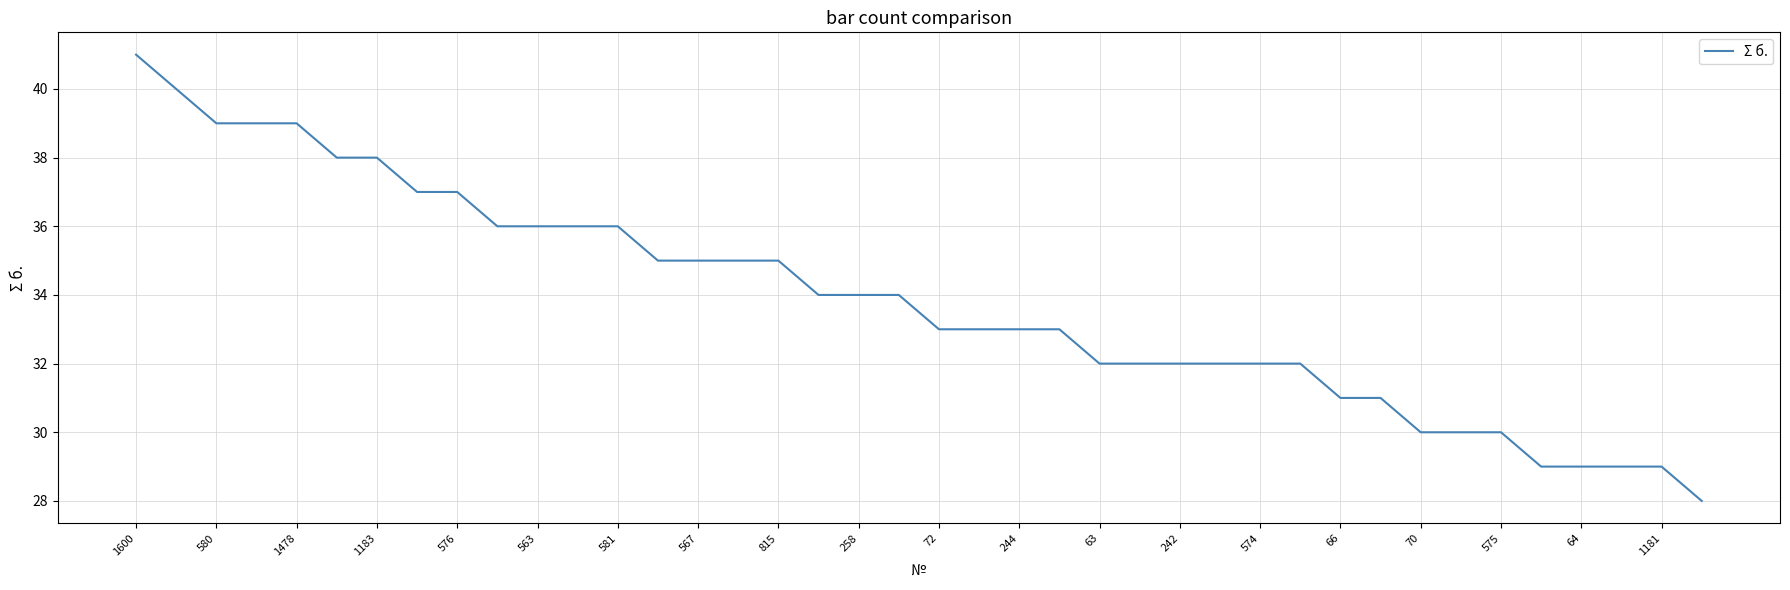

What is the maximum value shown in the chart?

41